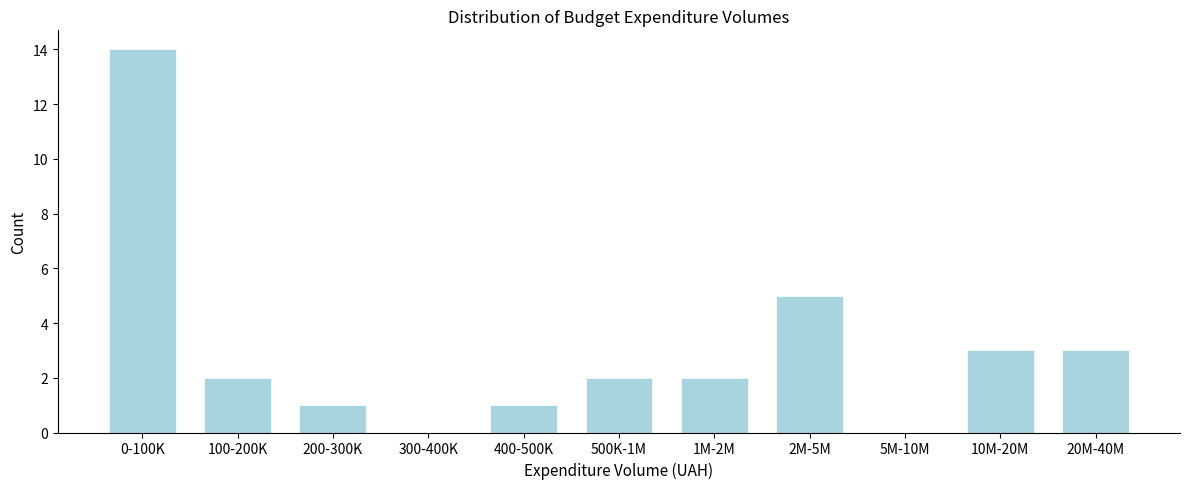

Reading right to left, what are all the values shown in this chart?

20M-40M=3	10M-20M=3	5M-10M=0	2M-5M=5	1M-2M=2	500K-1M=2	400-500K=1	300-400K=0	200-300K=1	100-200K=2	0-100K=14